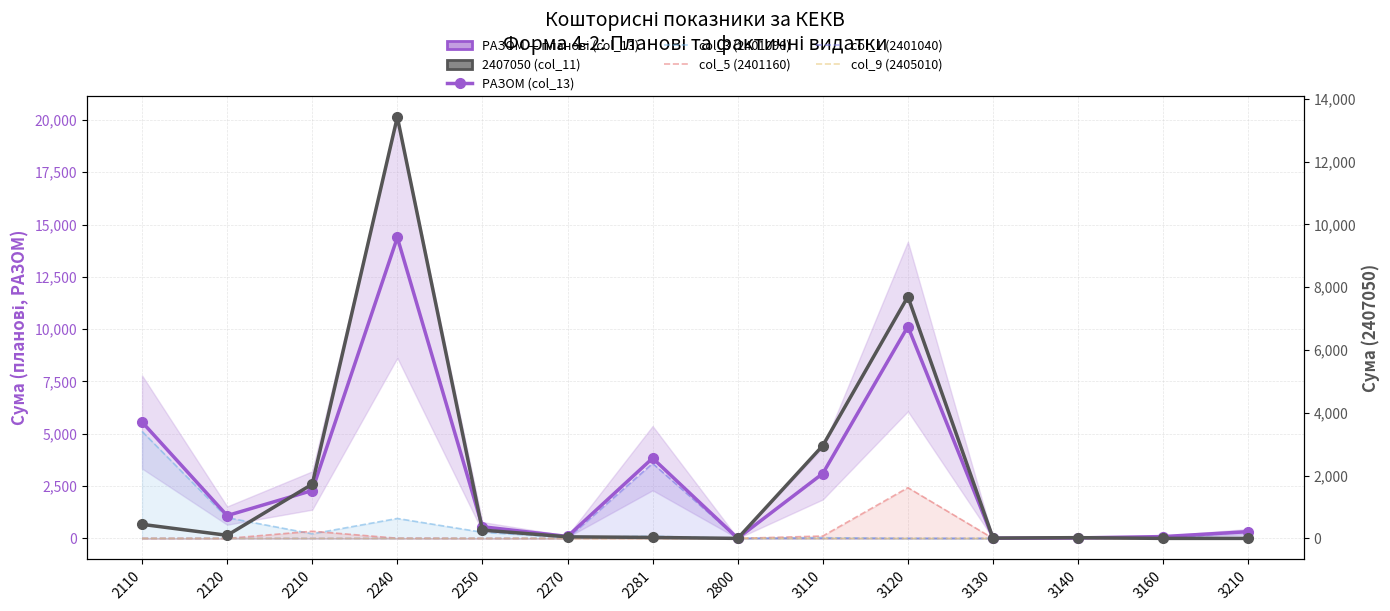

What is the sum of all col_3 (2401090) values?

7835.7